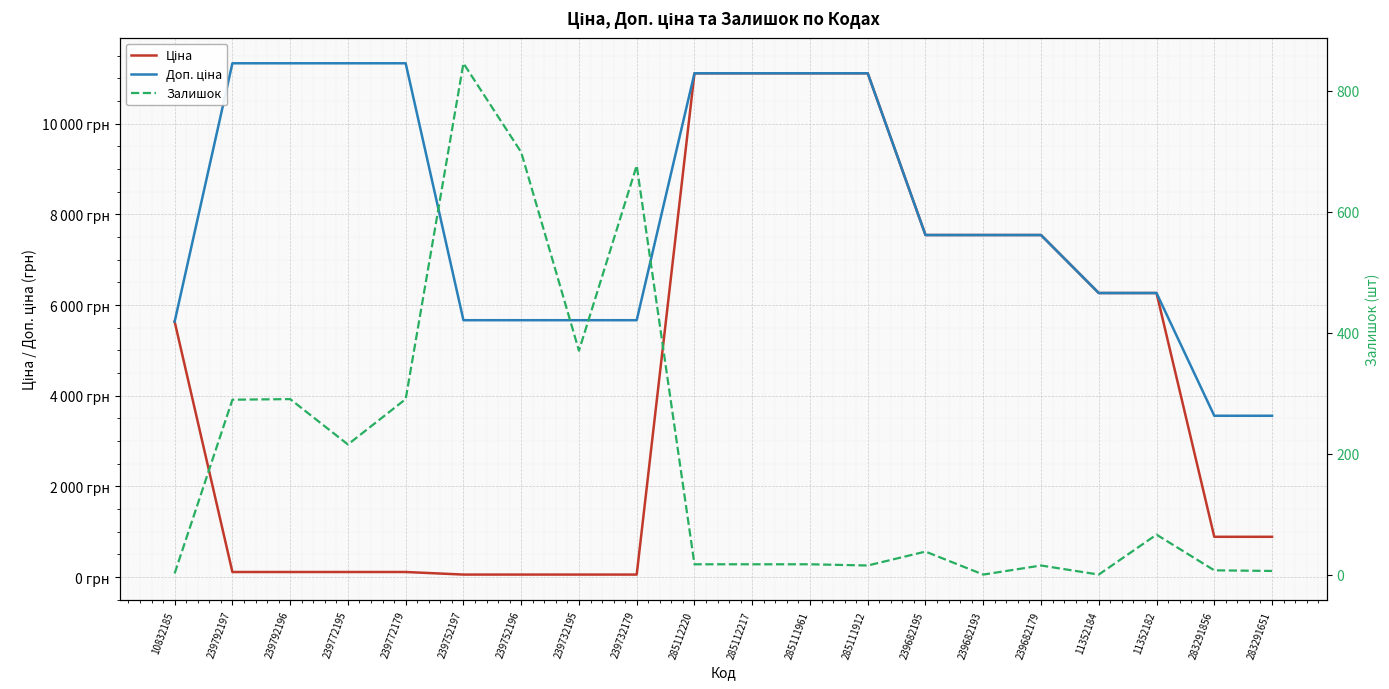

What are all the series names shown in the legend?

Ціна, Доп. ціна, Залишок